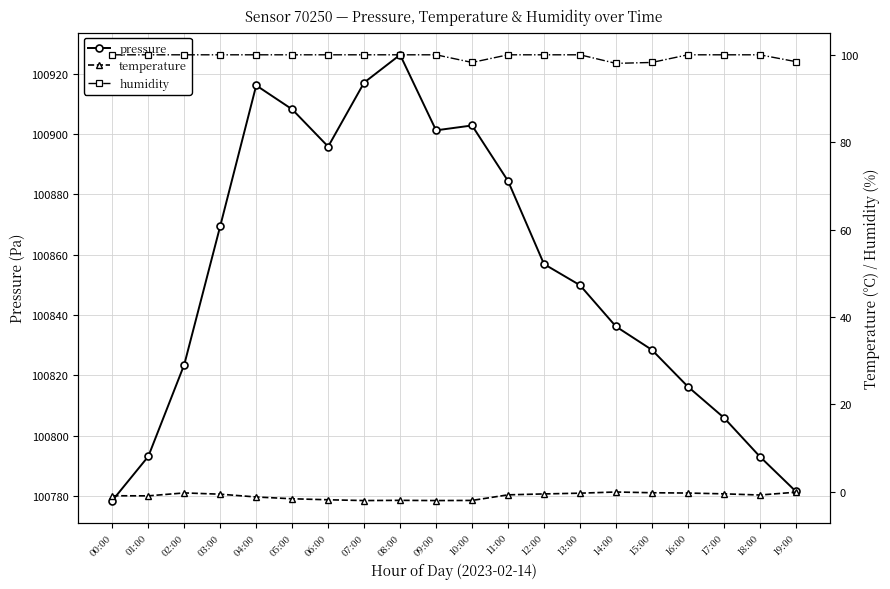

The humidity series shows 100.0 at 03:00. True or false?

True